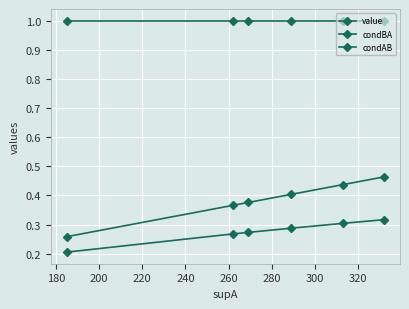

How many lines are shown in the chart?

3